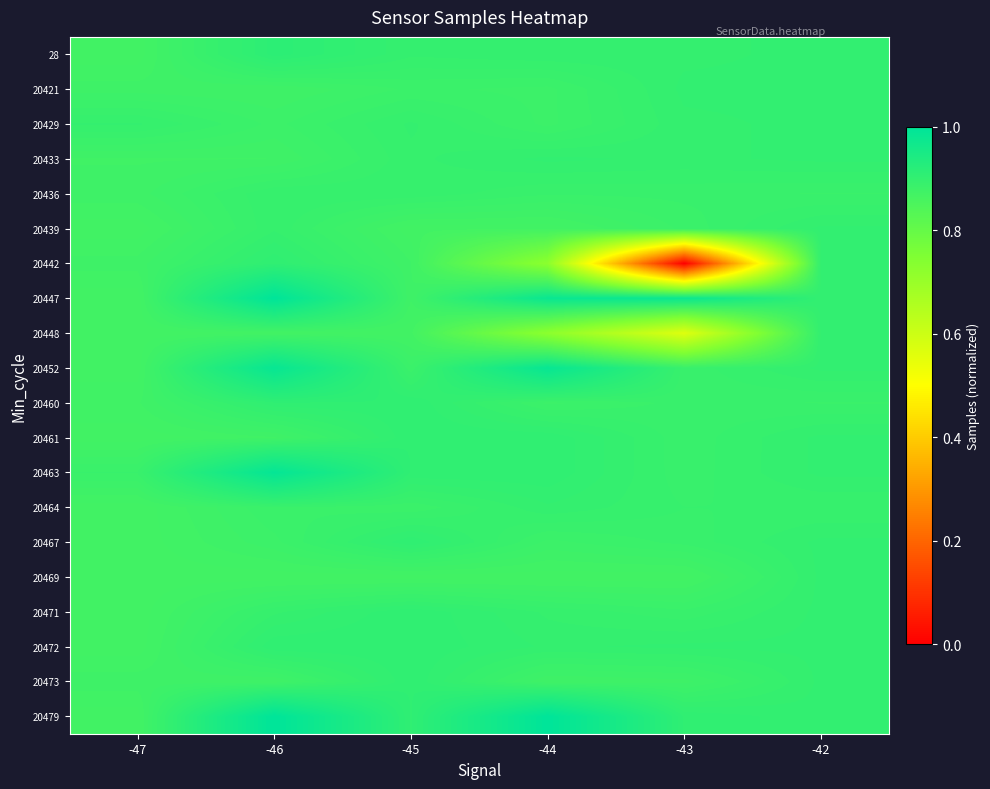

At which category does the chart reach its minimum across all series?

-43